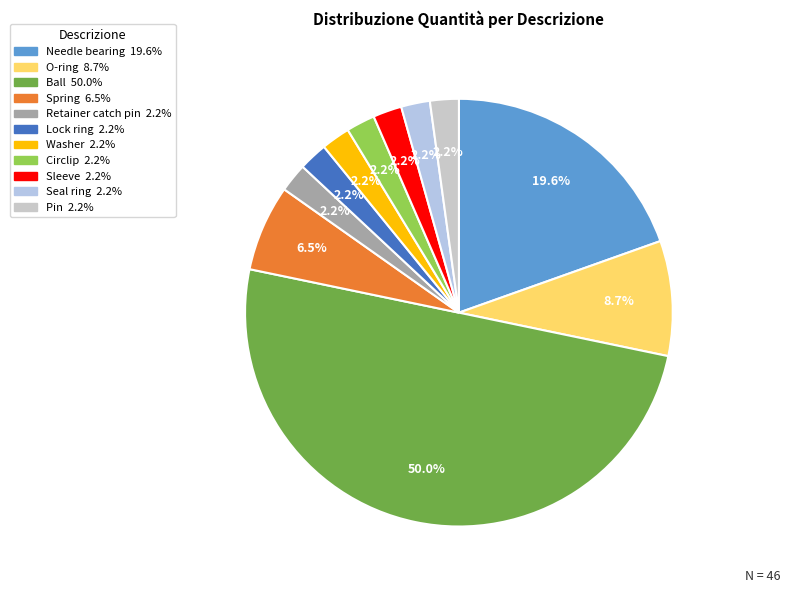

True or false: Circlip accounts for 2% of the total.

True